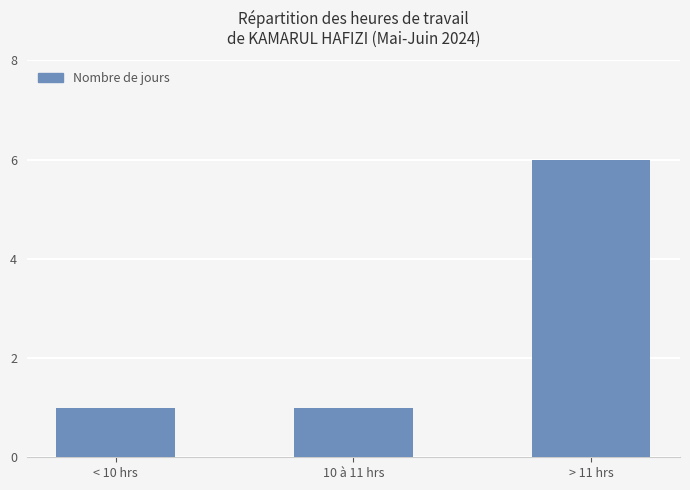

What is the sum of all values?

8